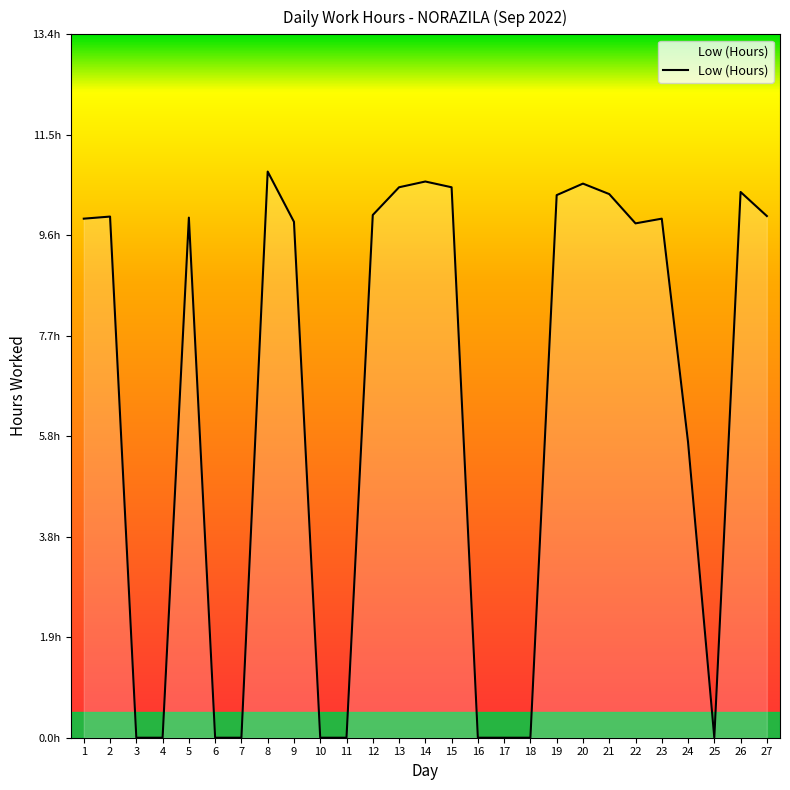

Is this an area chart (filled region under the line)?

Yes